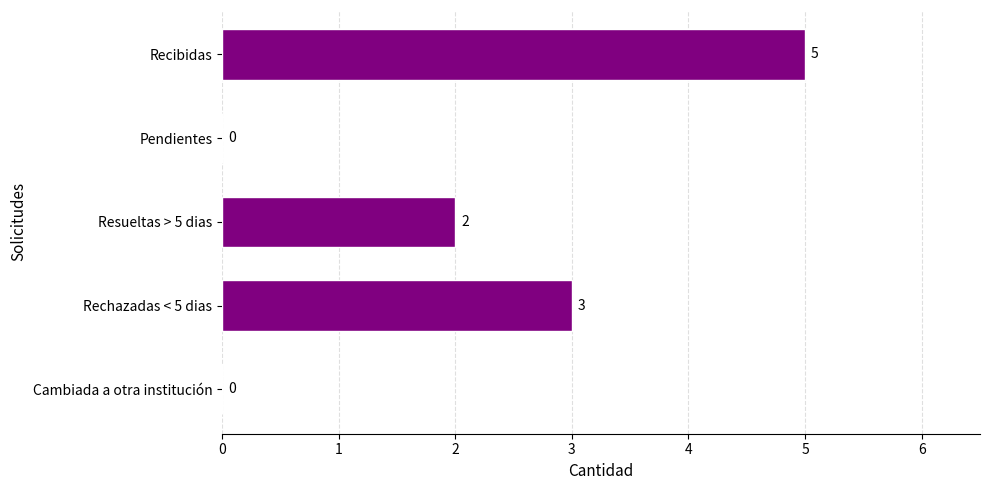

Are the bars horizontal?

Yes